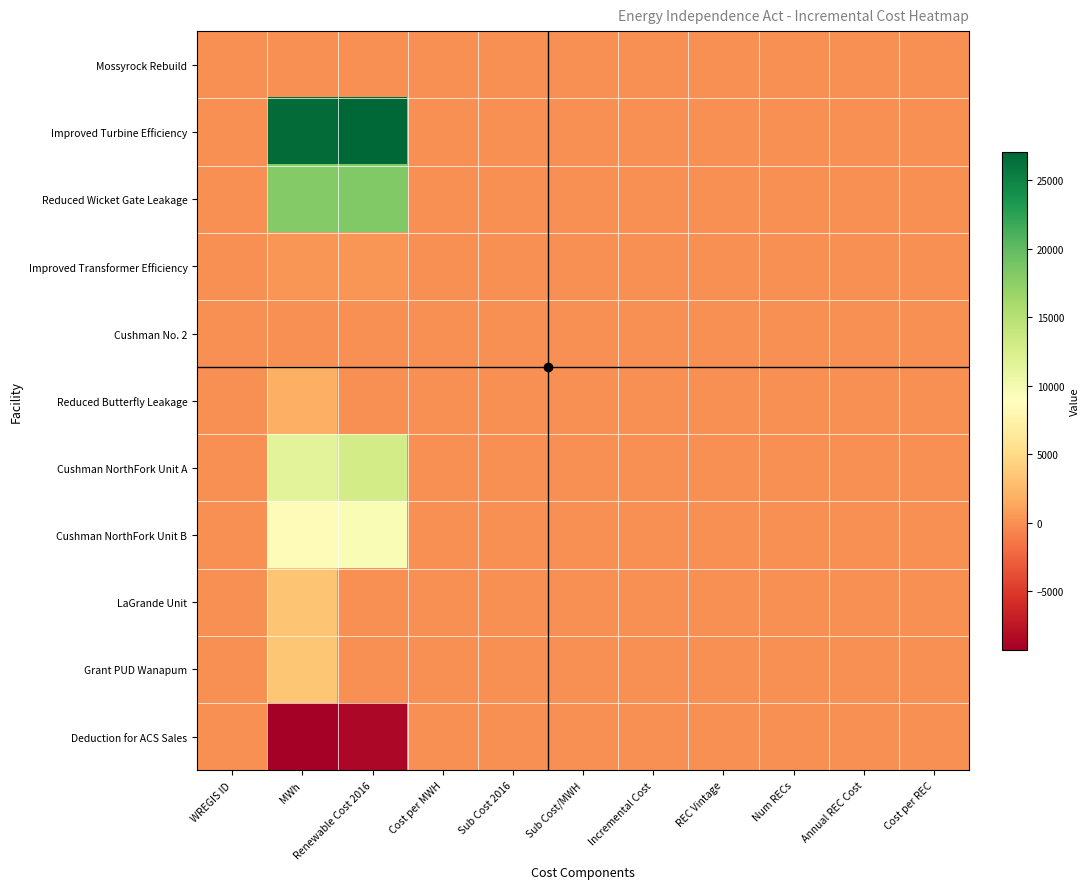

Reading right to left, transcribe all the data shown in this chart.

Mossyrock Rebuild: Cost per REC=0	Annual REC Cost=0	Num RECs=0	REC Vintage=0	Incremental Cost=0	Sub Cost/MWH=0	Sub Cost 2016=0	Cost per MWH=0	Renewable Cost 2016=0	MWh=0	WREGIS ID=0
Improved Turbine Efficiency: Cost per REC=0	Annual REC Cost=0	Num RECs=0	REC Vintage=0	Incremental Cost=0	Sub Cost/MWH=0	Sub Cost 2016=0	Cost per MWH=0	Renewable Cost 2016=27070	MWh=26758	WREGIS ID=0
Reduced Wicket Gate Leakage: Cost per REC=0	Annual REC Cost=0	Num RECs=0	REC Vintage=0	Incremental Cost=0	Sub Cost/MWH=0	Sub Cost 2016=0	Cost per MWH=0	Renewable Cost 2016=18210	MWh=18000	WREGIS ID=0
Improved Transformer Efficiency: Cost per REC=0	Annual REC Cost=0	Num RECs=0	REC Vintage=0	Incremental Cost=0	Sub Cost/MWH=0	Sub Cost 2016=0	Cost per MWH=0	Renewable Cost 2016=273	MWh=270	WREGIS ID=0
Cushman No. 2: Cost per REC=0	Annual REC Cost=0	Num RECs=0	REC Vintage=0	Incremental Cost=0	Sub Cost/MWH=0	Sub Cost 2016=0	Cost per MWH=0	Renewable Cost 2016=0	MWh=0	WREGIS ID=0
Reduced Butterfly Leakage: Cost per REC=0	Annual REC Cost=0	Num RECs=0	REC Vintage=0	Incremental Cost=0	Sub Cost/MWH=0	Sub Cost 2016=0	Cost per MWH=0	Renewable Cost 2016=0	MWh=1900	WREGIS ID=0
Cushman NorthFork Unit A: Cost per REC=0	Annual REC Cost=0	Num RECs=0	REC Vintage=0	Incremental Cost=0	Sub Cost/MWH=0	Sub Cost 2016=0	Cost per MWH=0	Renewable Cost 2016=12994	MWh=11500	WREGIS ID=0
Cushman NorthFork Unit B: Cost per REC=0	Annual REC Cost=0	Num RECs=0	REC Vintage=0	Incremental Cost=0	Sub Cost/MWH=0	Sub Cost 2016=0	Cost per MWH=0	Renewable Cost 2016=9605	MWh=8500	WREGIS ID=0
LaGrande Unit: Cost per REC=0	Annual REC Cost=0	Num RECs=0	REC Vintage=0	Incremental Cost=0	Sub Cost/MWH=0	Sub Cost 2016=0	Cost per MWH=0	Renewable Cost 2016=0	MWh=3300	WREGIS ID=0
Grant PUD Wanapum: Cost per REC=0	Annual REC Cost=0	Num RECs=0	REC Vintage=0	Incremental Cost=0	Sub Cost/MWH=0	Sub Cost 2016=0	Cost per MWH=0	Renewable Cost 2016=0	MWh=3442	WREGIS ID=0
Deduction for ACS Sales: Cost per REC=0	Annual REC Cost=0	Num RECs=0	REC Vintage=0	Incremental Cost=0	Sub Cost/MWH=0	Sub Cost 2016=0	Cost per MWH=0	Renewable Cost 2016=-8584	MWh=-9279	WREGIS ID=0